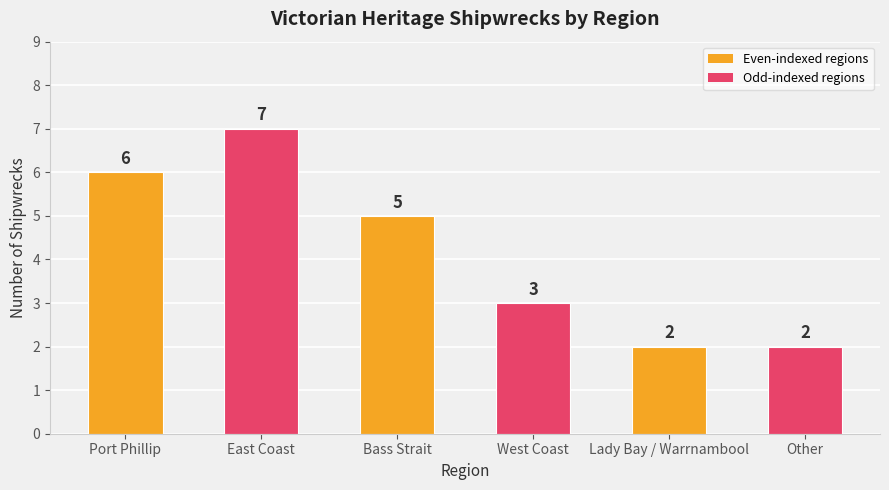

What is the ratio of the value at Bass Strait to the value at West Coast?

1.7